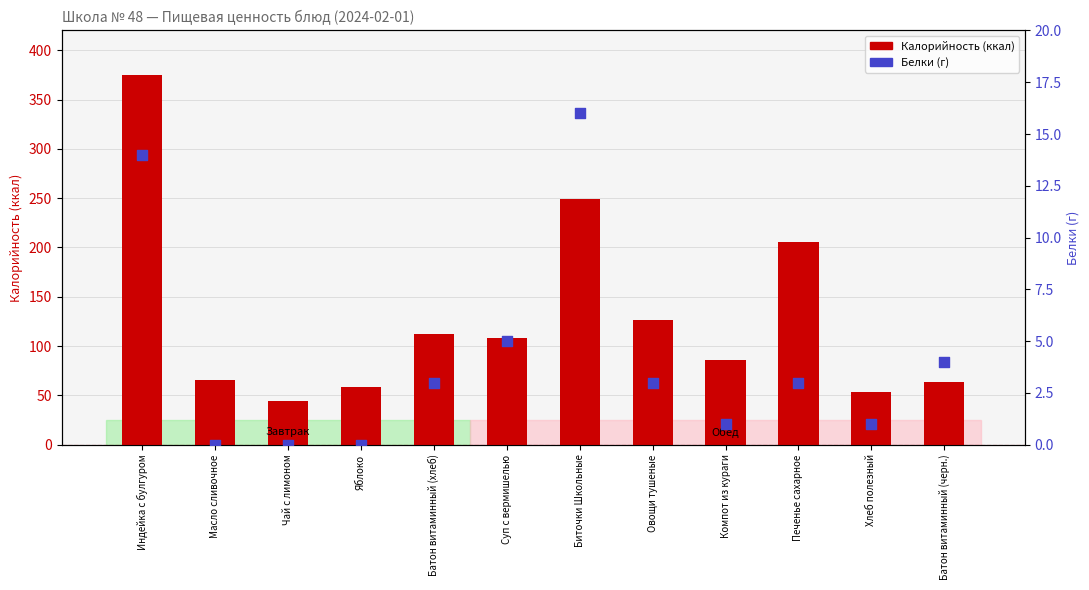

What are all the series names shown in the legend?

Калорийность, Белки